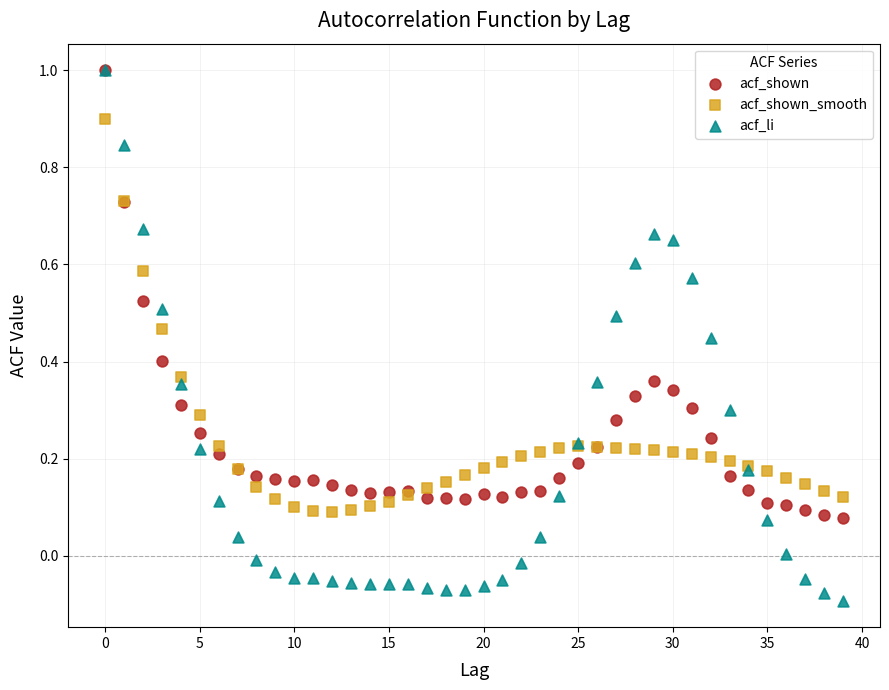

Which series has the widest spread of Y values?

acf_li